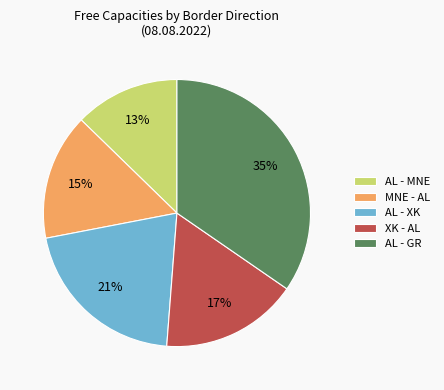

Rank the categories by value from lowest to highest.

AL - MNE, MNE - AL, XK - AL, AL - XK, AL - GR